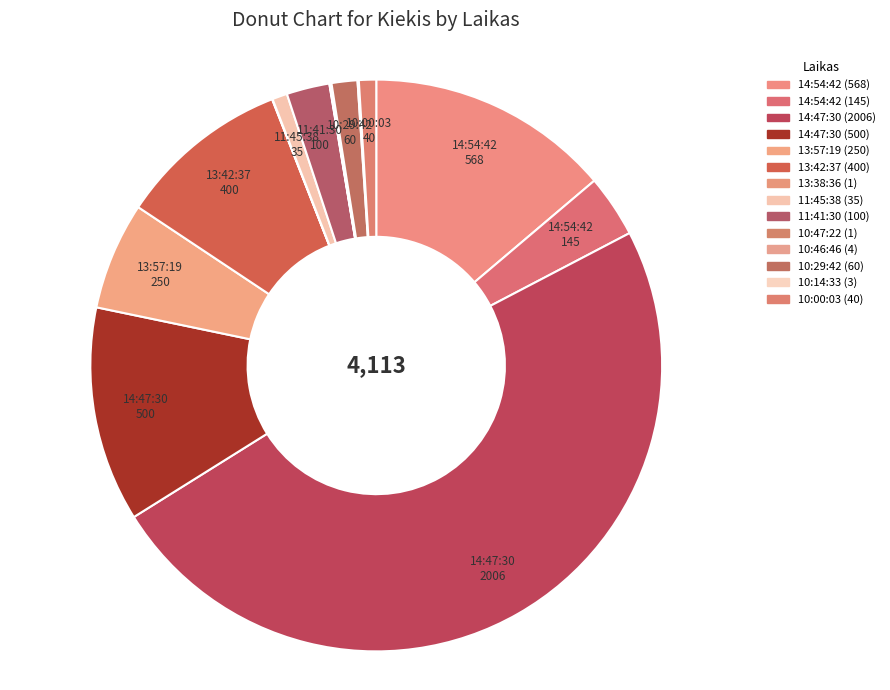

To the nearest percent, what is the average slice percentage?

7%